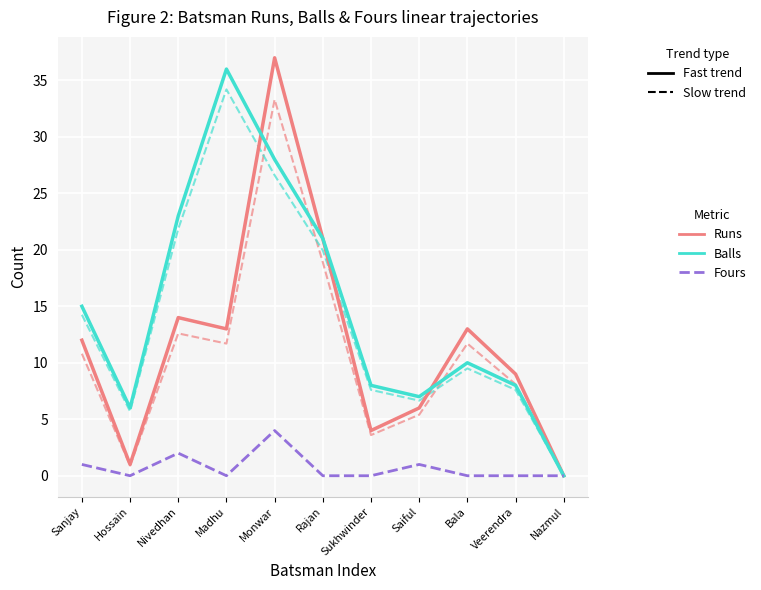

Rank the series by their average value, from highest to lowest.

Balls, Runs, Fours